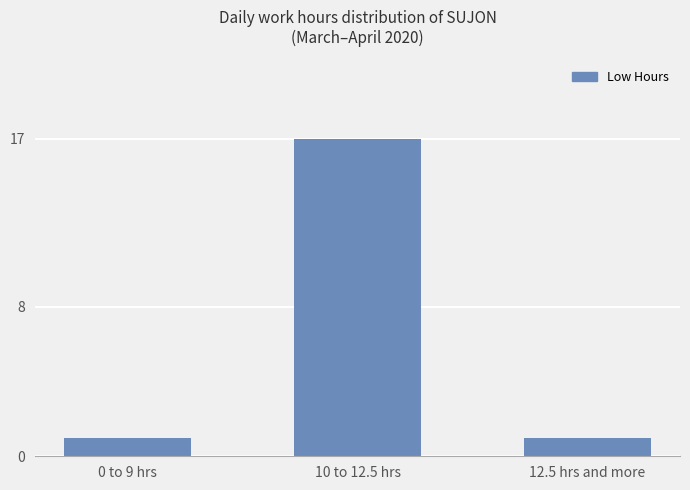

Between 10 to 12.5 hrs and 12.5 hrs and more, which is larger?

10 to 12.5 hrs